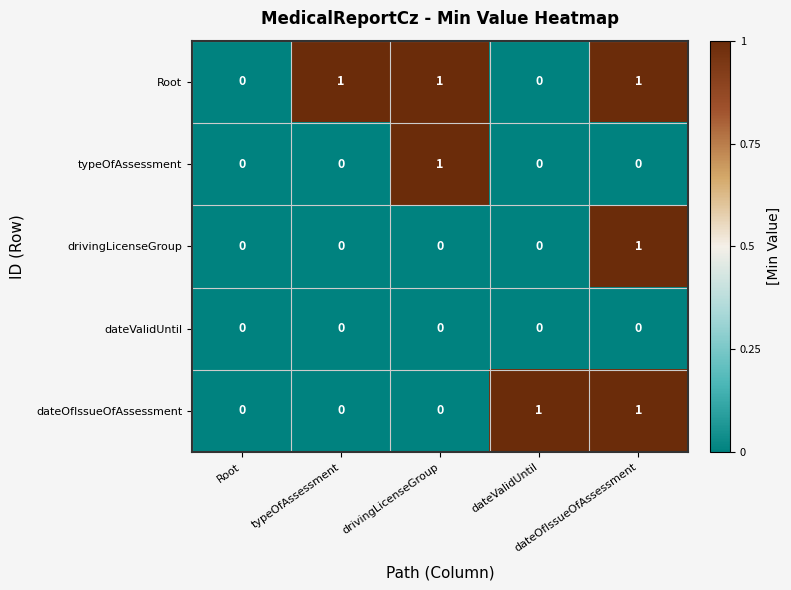

What is the difference between the highest and lowest values at drivingLicenseGroup?

1